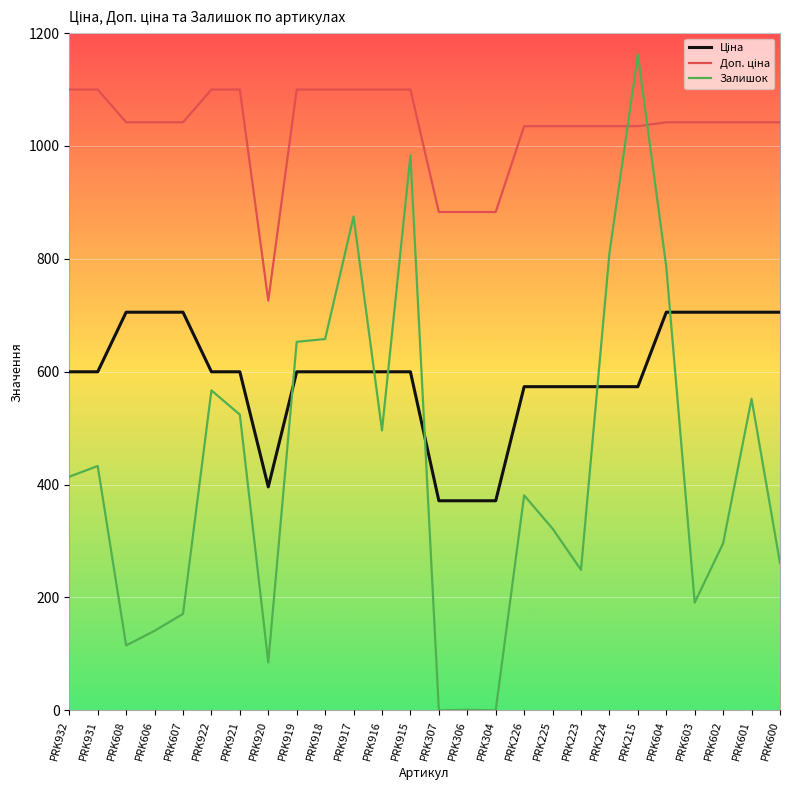

What is the difference between the maximum and minimum values in the Залишок series?

1162.0